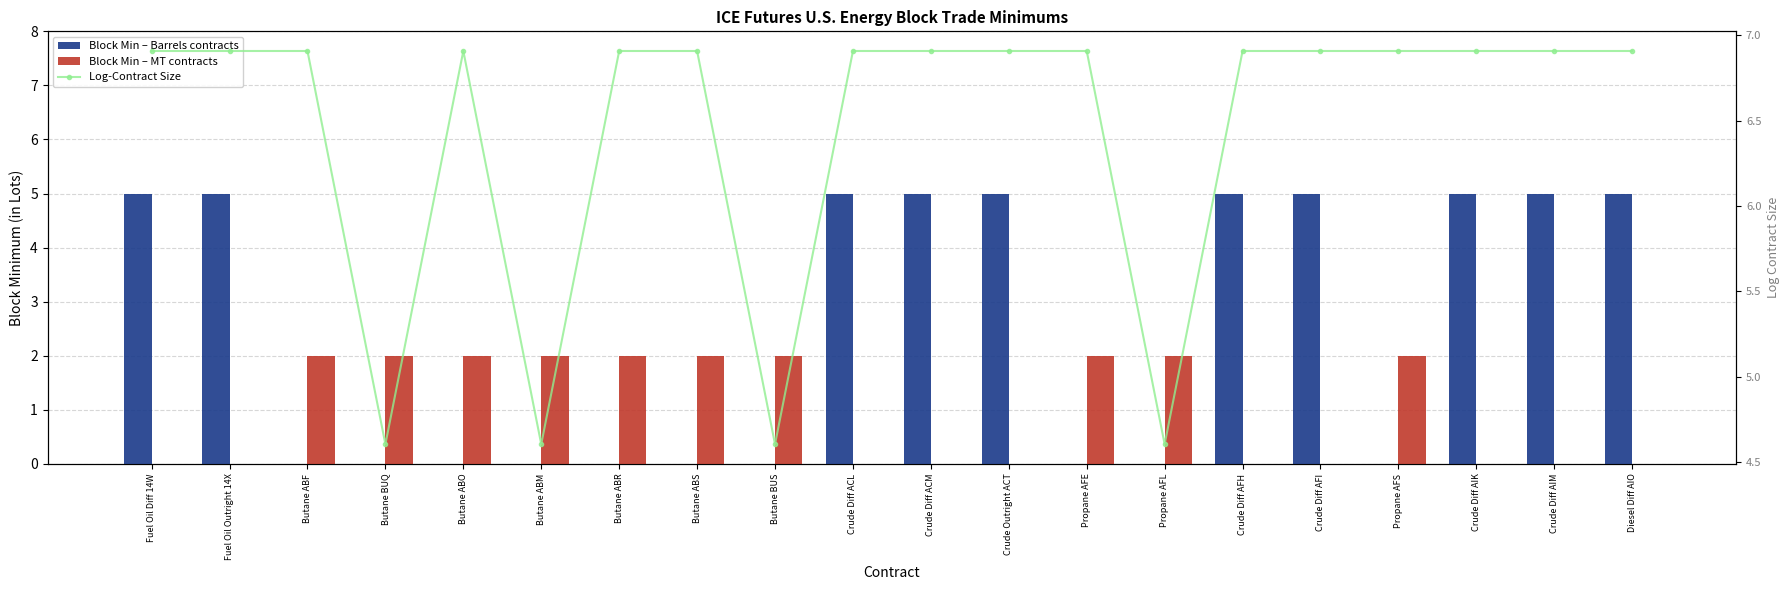

What is the sum of all Block Min – MT contracts values?

20.0